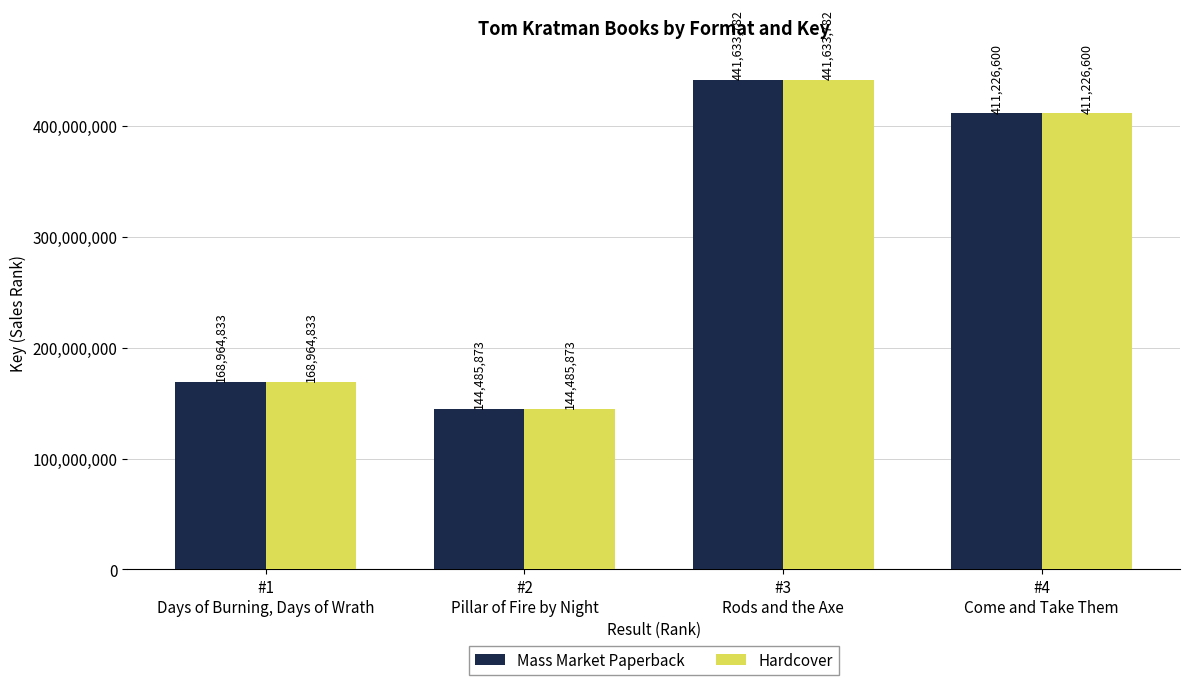

What is the label of the 1st bar from the right?

#4
Come and Take Them